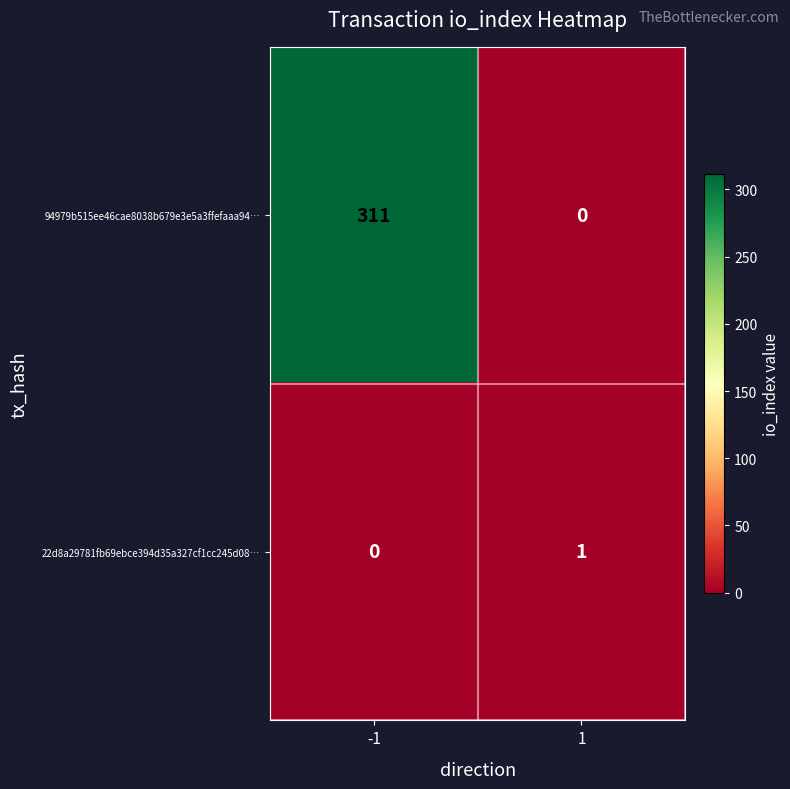

At how many categories does at least one series exceed 252?

1